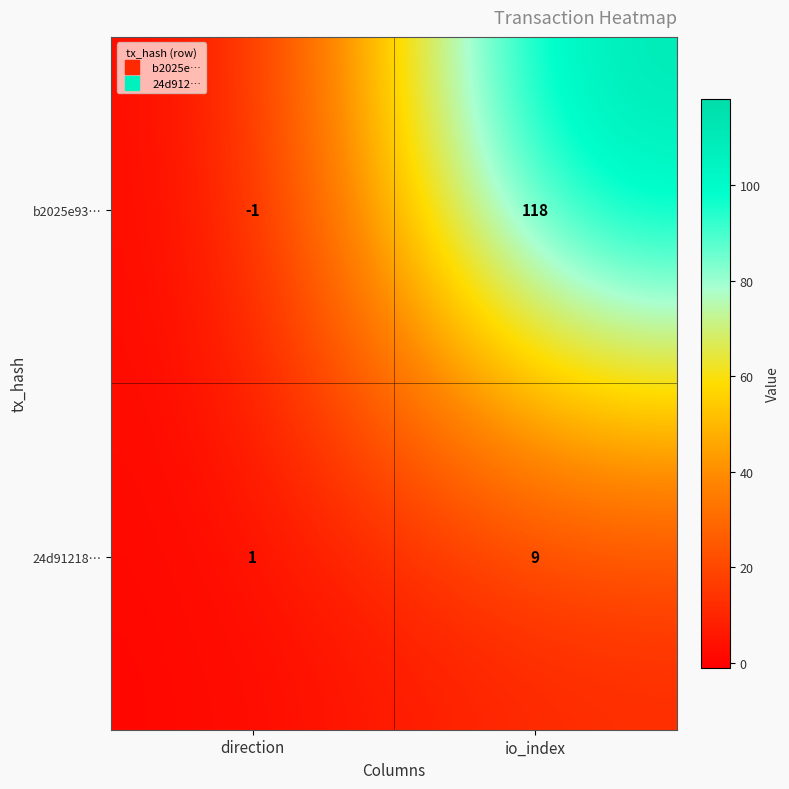

What is the difference between the 24d91218… values at direction and io_index?

8